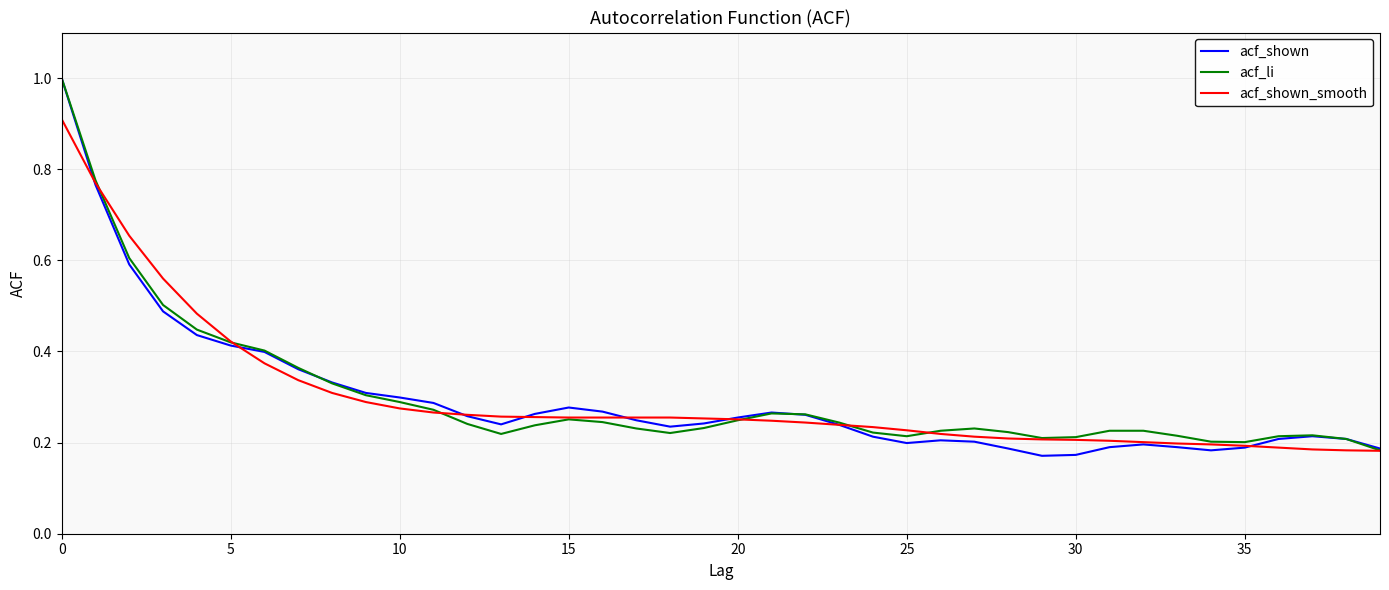

Which series has the largest range (max minus min)?

acf_shown